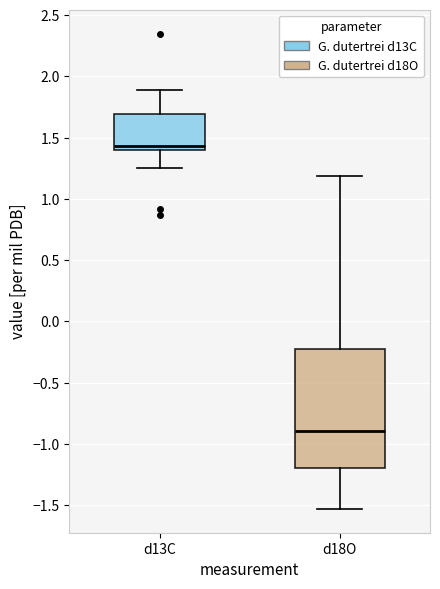

Reading left to right, transcribe this box plot: for each box, give where its median line is, the range the box spans, and where its two whiskers end, as read against the y-axis. The values are not printed on the chart, so give them approximately, as read against the axis.

d13C: median 1.45, box 1.40 to 1.70, whiskers 1.25 to 1.90
d18O: median -0.90, box -1.20 to -0.20, whiskers -1.55 to 1.20